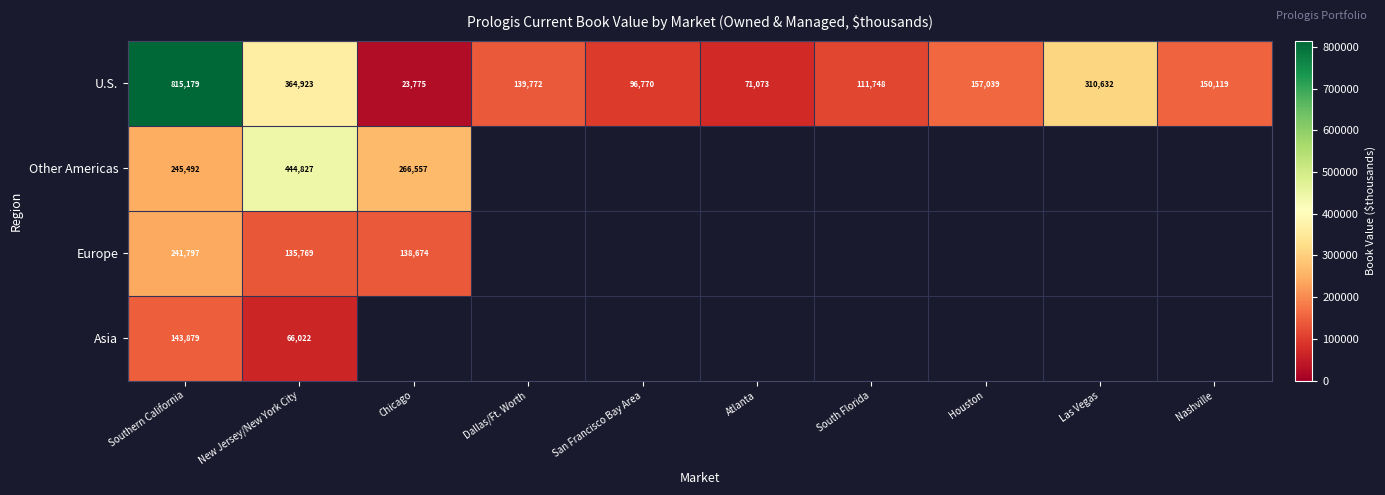

At New Jersey/New York City, list the series in order from largest to smallest.

Other Americas, U.S., Europe, Asia